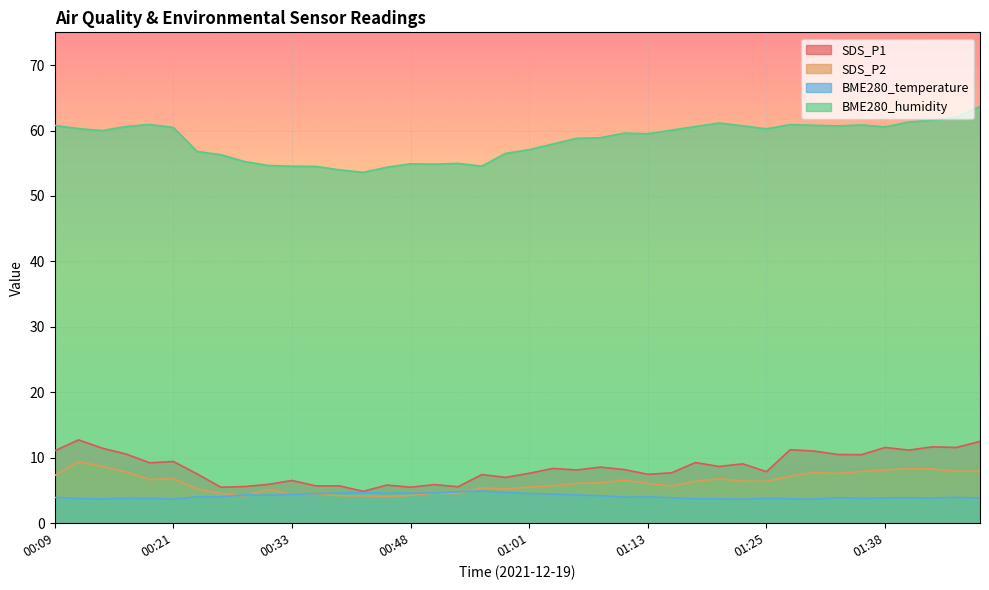

In BME280_temperature, how many points are lower than both neighbors (excluding endpoints)?

9